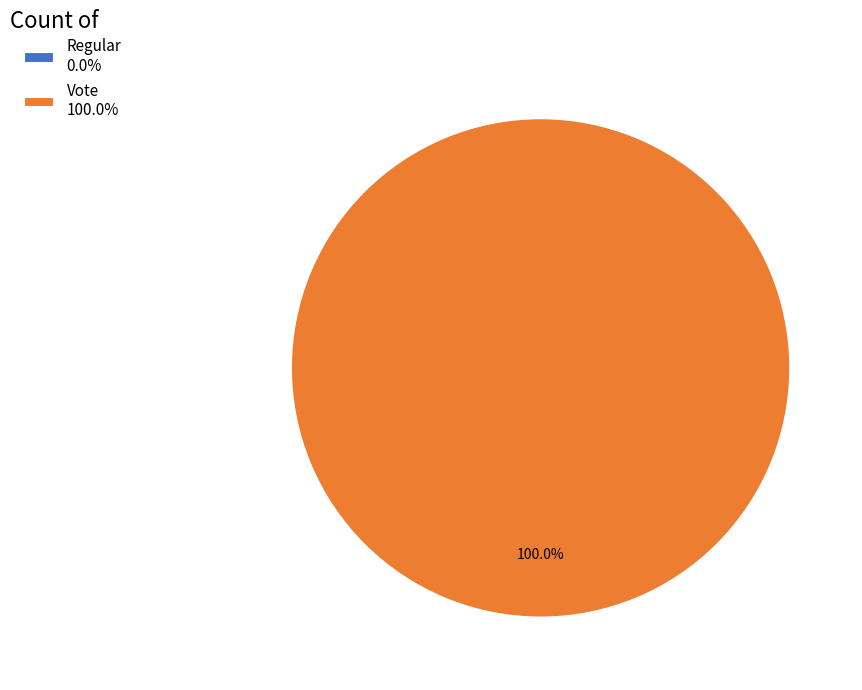

Is Regular the majority of the pie?

No